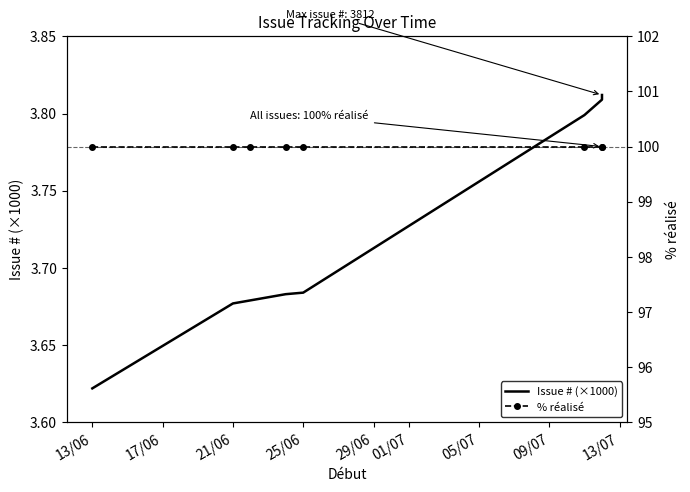

What is the difference between the second highest and second lowest values in the Issue # (×1000) series?

0.1